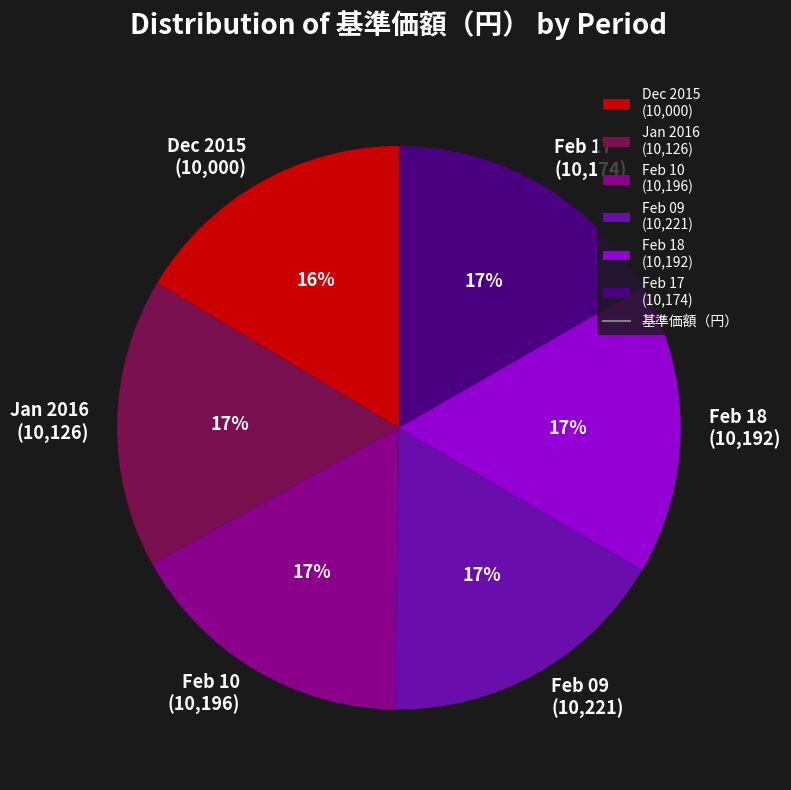

Does Feb 18 (10,192) represent more than half of the total?

No